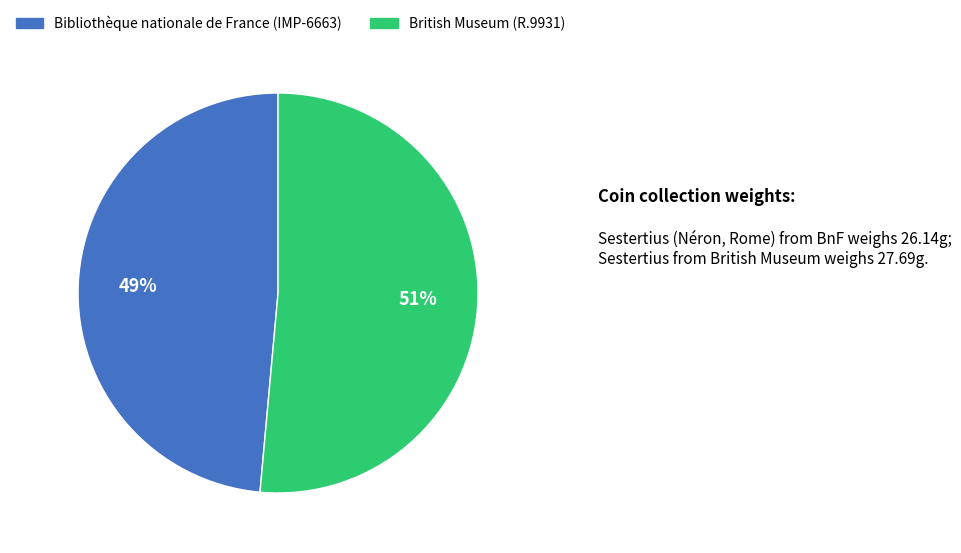

Between British Museum (R.9931) and Bibliothèque nationale de France (IMP-6663), which is larger?

British Museum (R.9931)